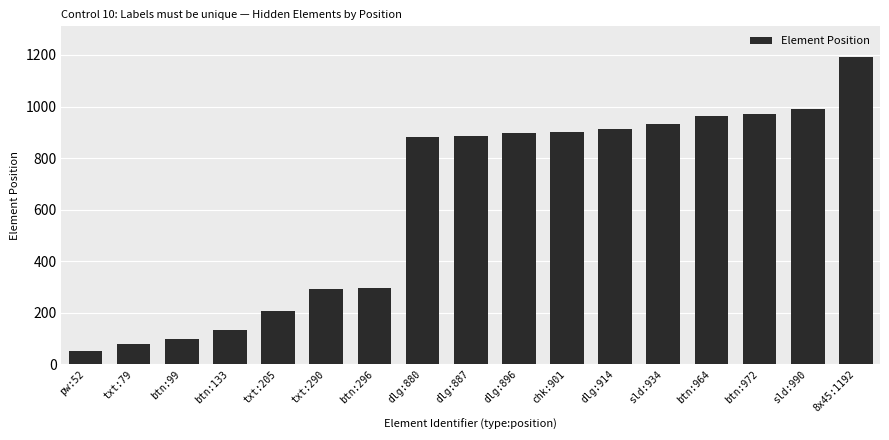

Where is the data nearest to the value 622?

dlg:880